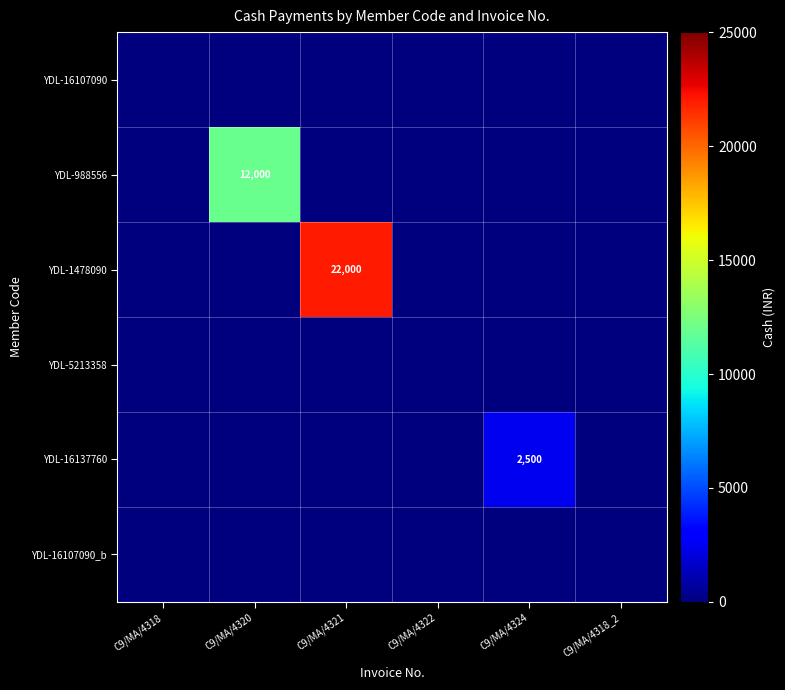

Count the number of data series in this chart.

6